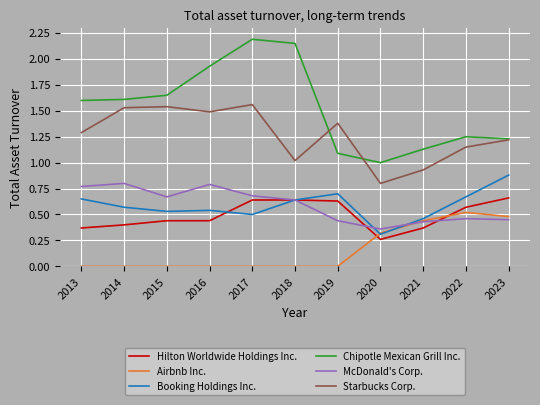

Is it true that McDonald's Corp. equals 0.7 at 2017?

True